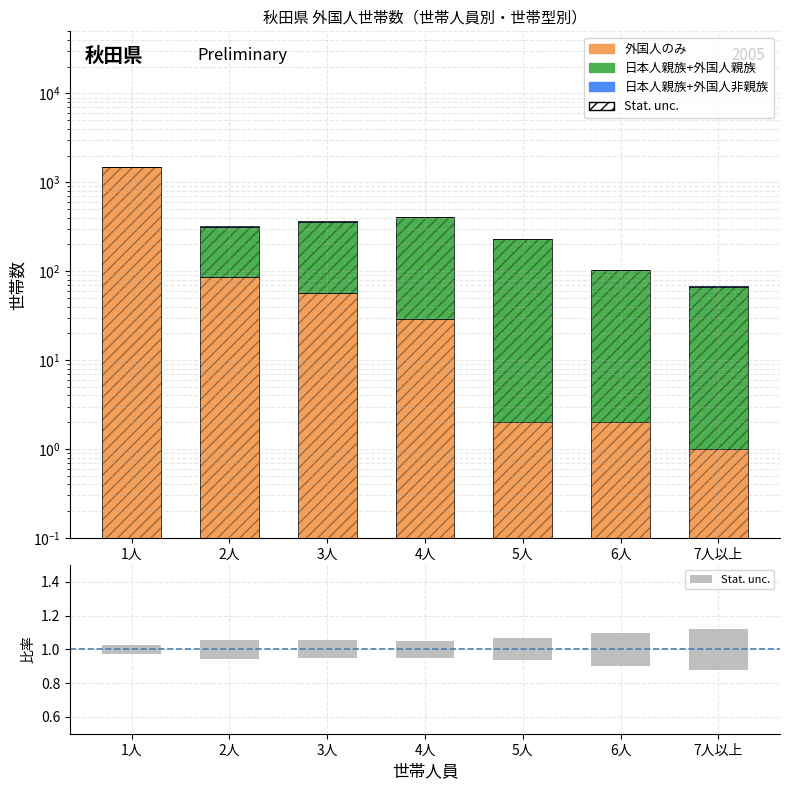

Reading left to right, extract all data points from this chart.

外国人のみからなる: 1人=1503.0	2人=87.0	3人=57.0	4人=29.0	5人=2.0	6人=2.0	7人以上=1.0
日本人の親族と外国人の親族からなる: 1人=0.0	2人=231.0	3人=304.0	4人=374.0	5人=226.0	6人=101.0	7人以上=65.0
日本人の親族と外国人の非親族からなる: 1人=0.0	2人=2.0	3人=4.0	4人=5.0	5人=3.0	6人=1.0	7人以上=2.0
Stat. unc.: 1人=0.1	2人=0.1	3人=0.1	4人=0.1	5人=0.1	6人=0.2	7人以上=0.2